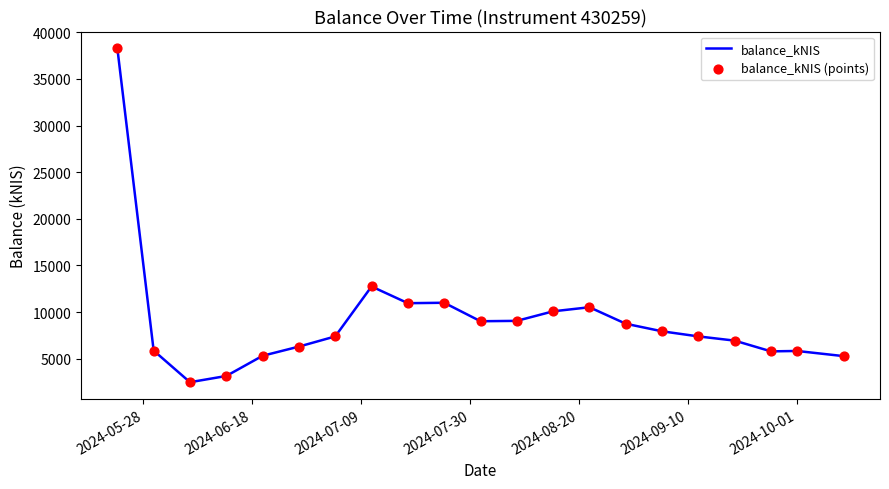

What is the minimum value shown in the chart?

2481.2